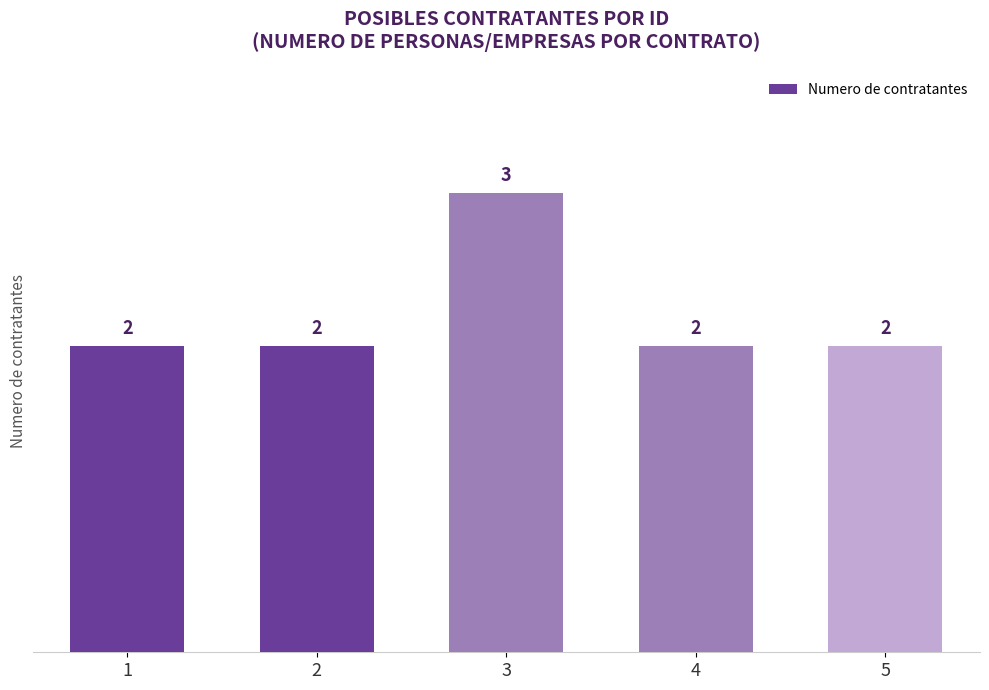

True or false: the data shows 1 at 2.

False